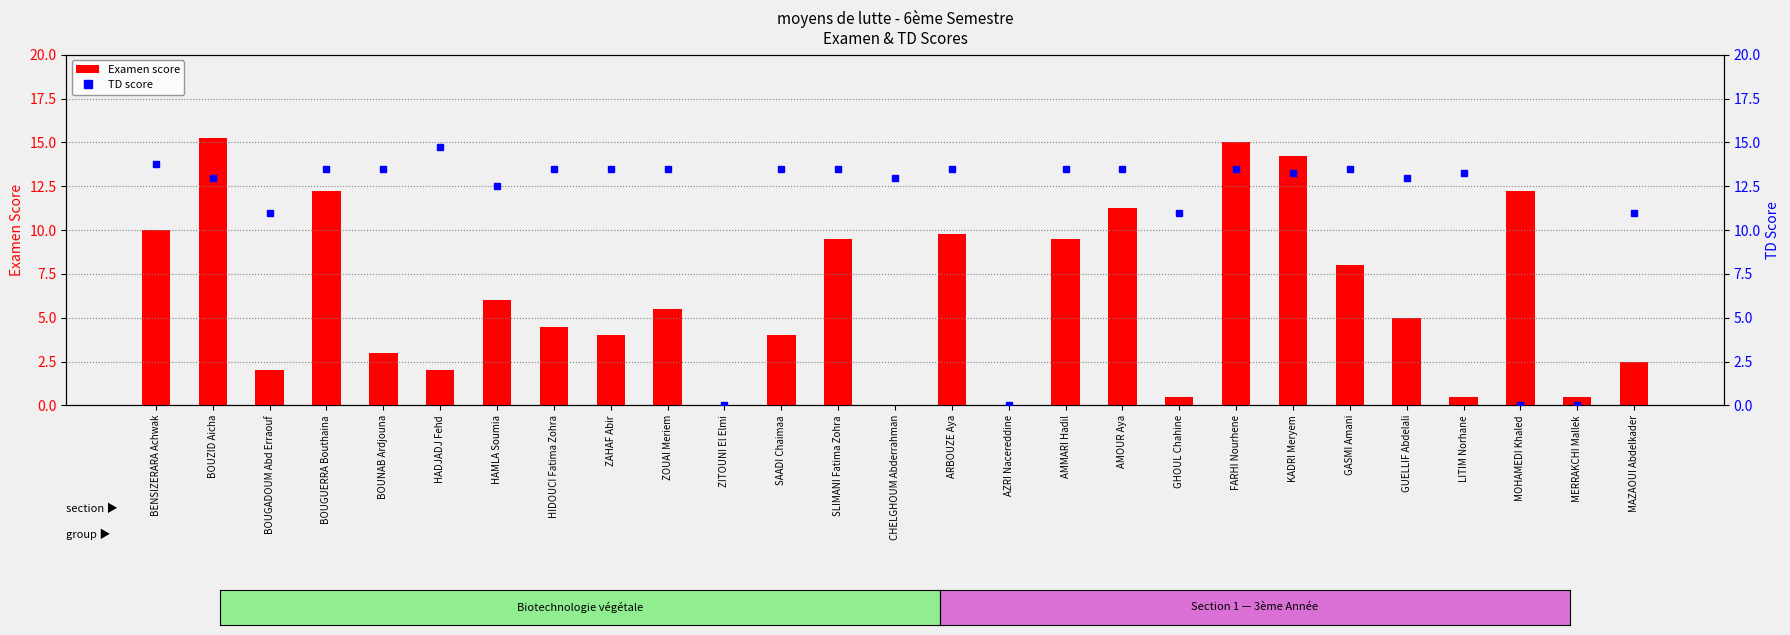

Reading left to right, extract all data points from this chart.

Examen score: 10.0	15.2	2.0	12.2	3.0	2.0	6.0	4.5	4.0	5.5	0.0	4.0	9.5	0.0	9.8	0.0	9.5	11.2	0.5	15.0	14.2	8.0	5.0	0.5	12.2	0.5	2.5
TD score: 13.8	13.0	11.0	13.5	13.5	14.8	12.5	13.5	13.5	13.5	0.0	13.5	13.5	13.0	13.5	0.0	13.5	13.5	11.0	13.5	13.2	13.5	13.0	13.2	0.0	0.0	11.0